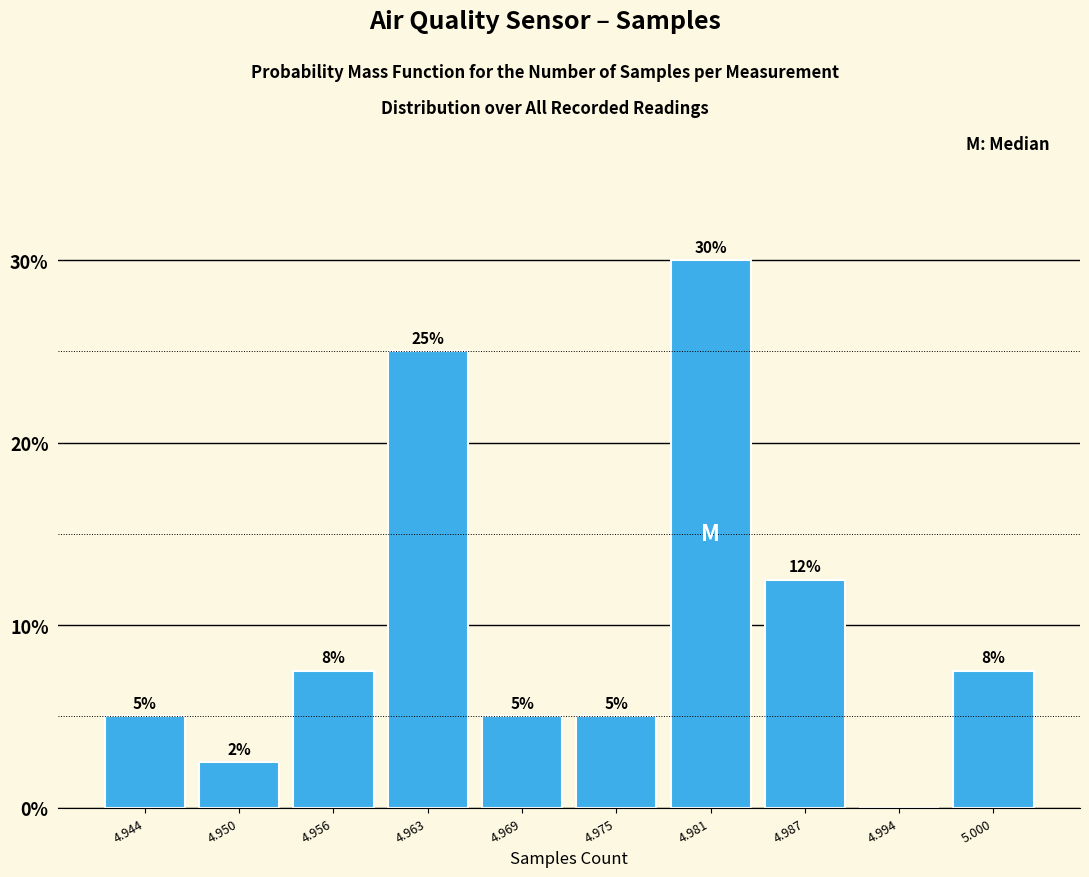

Where does the data first go above 7?

4.956